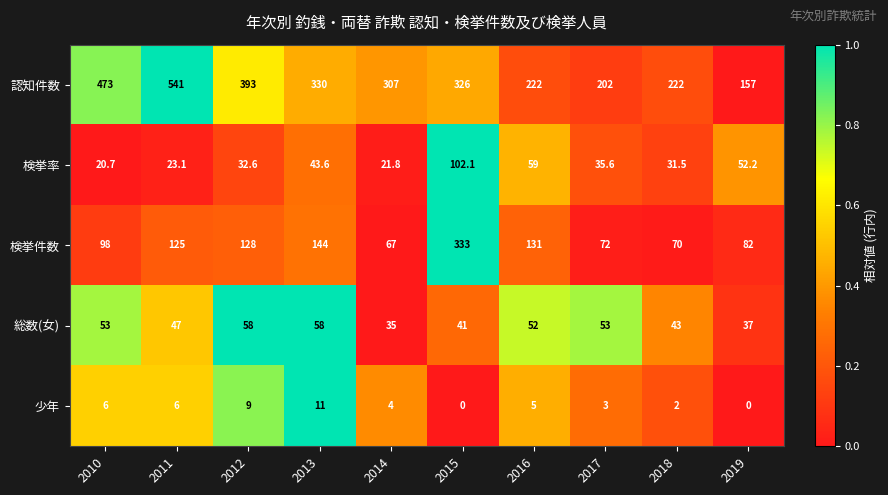

At which label does 検挙率 first exceed 35?

2013